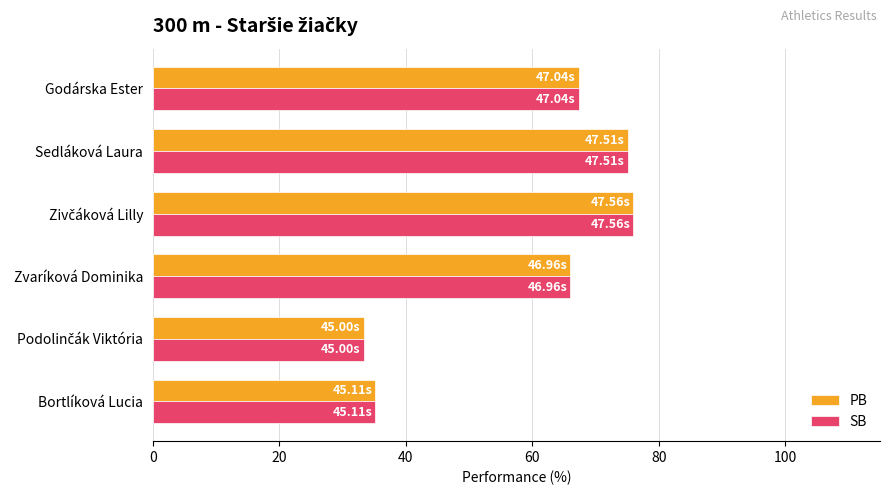

At how many categories does at least one series exceed 47?

4